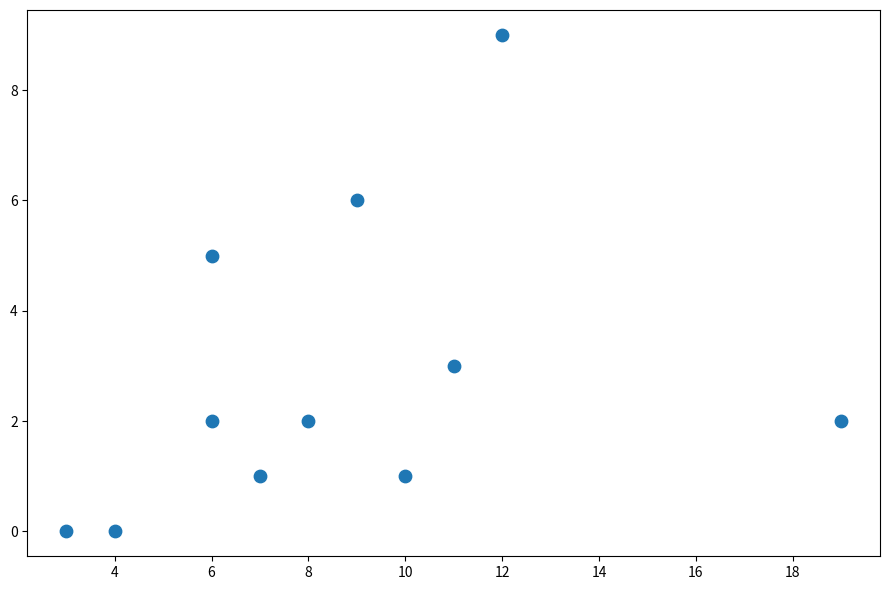

What is the range of X values (max minus min)?

16